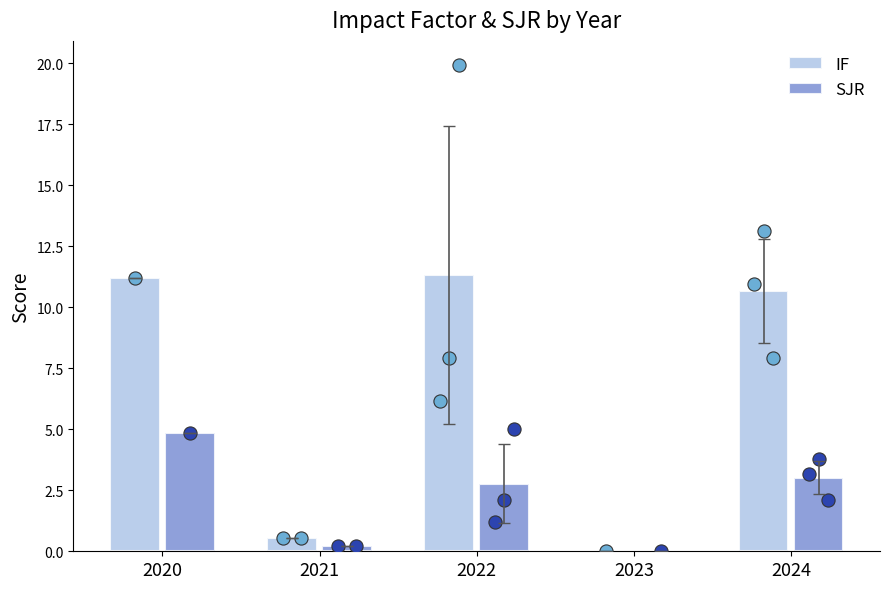

What is the total value across all series at 2021?

0.8